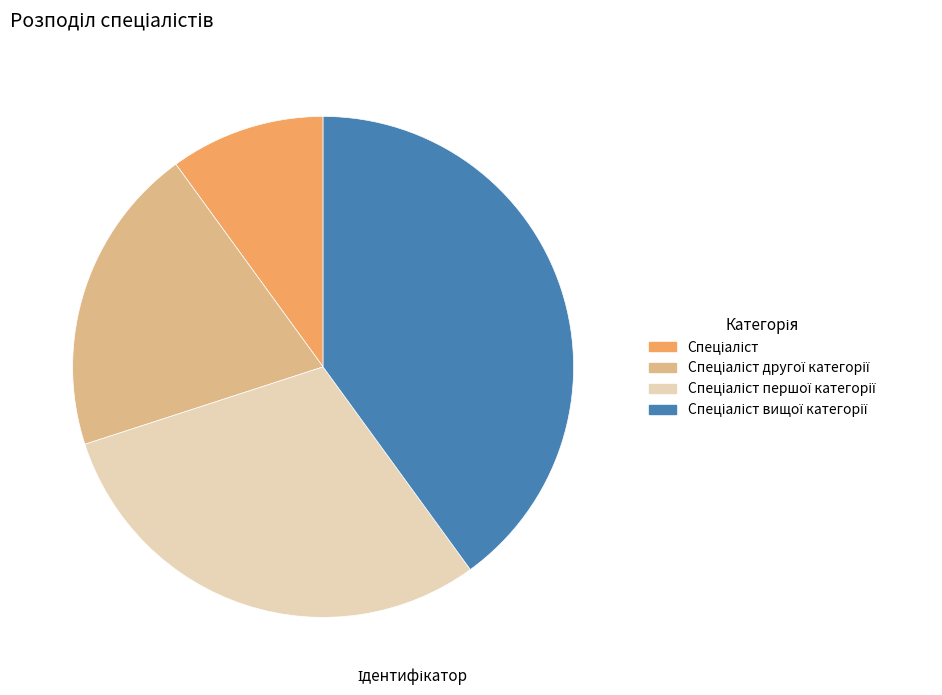

Is there a majority slice in this chart?

No